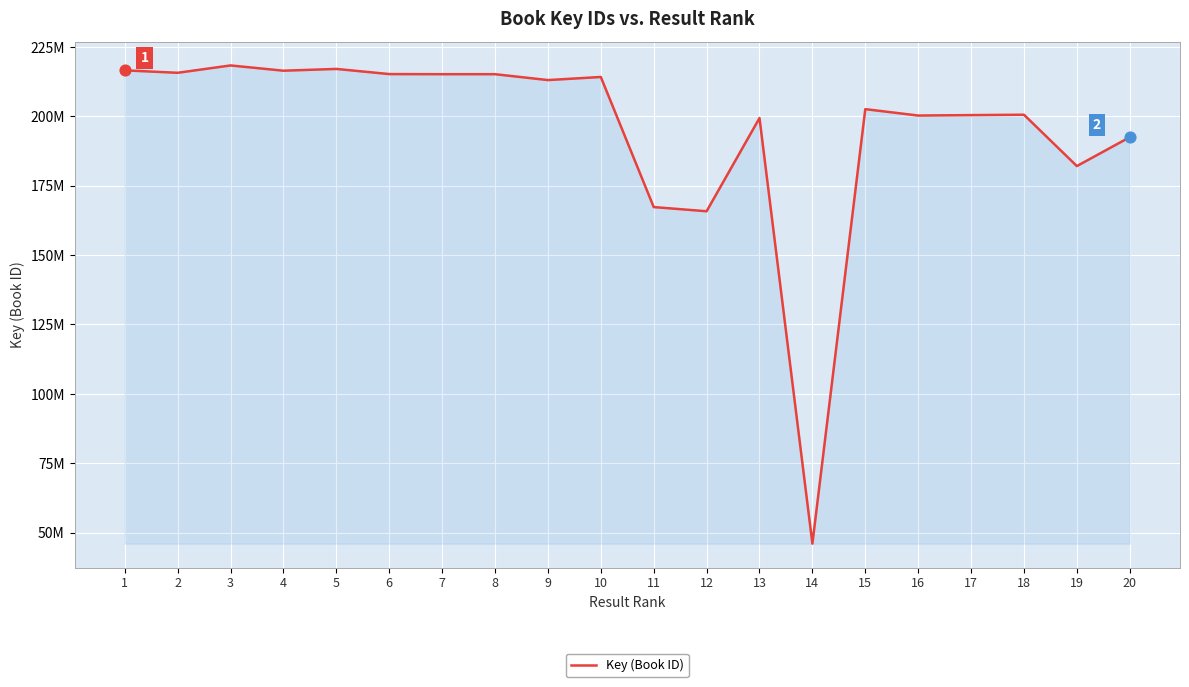

What is the change in value from 6 to 20?

-22744947